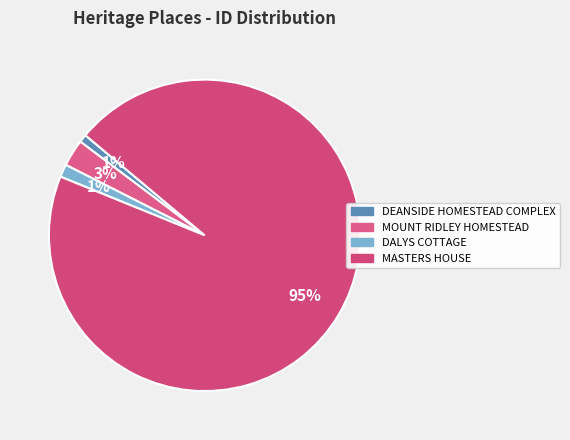

Which category accounts for the majority?

MASTERS HOUSE